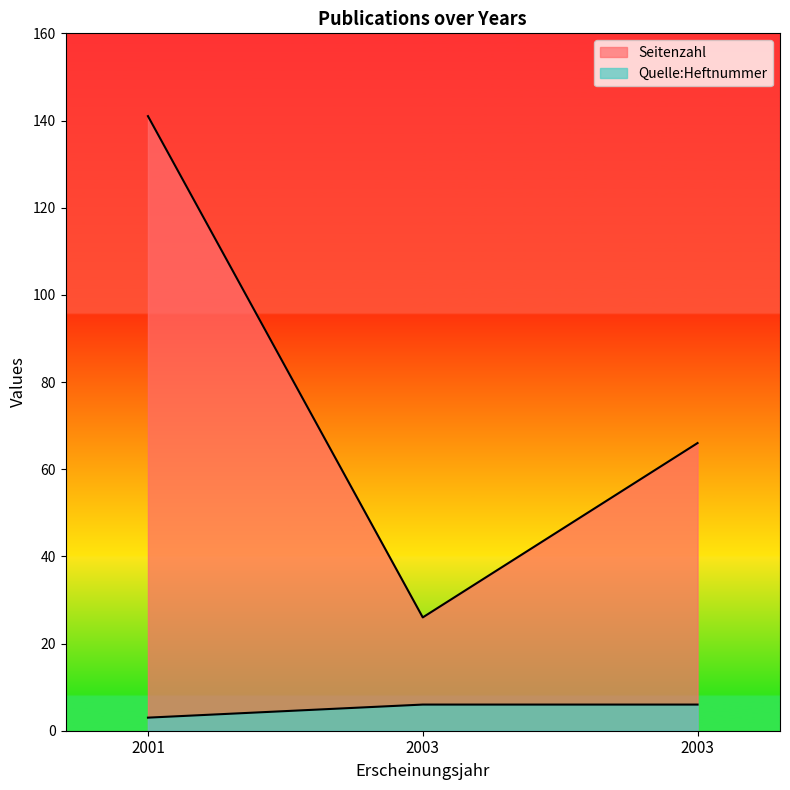

What is the lowest value of the Seitenzahl series?

26